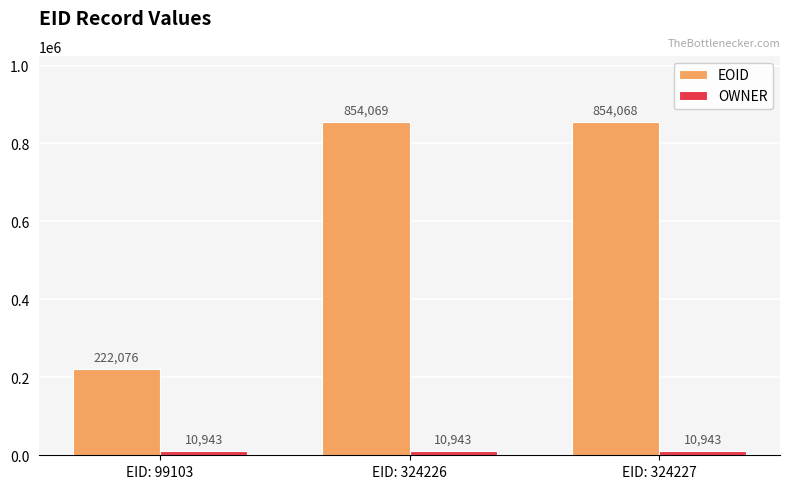

Rank the series by their maximum value, from lowest to highest.

OWNER, EOID